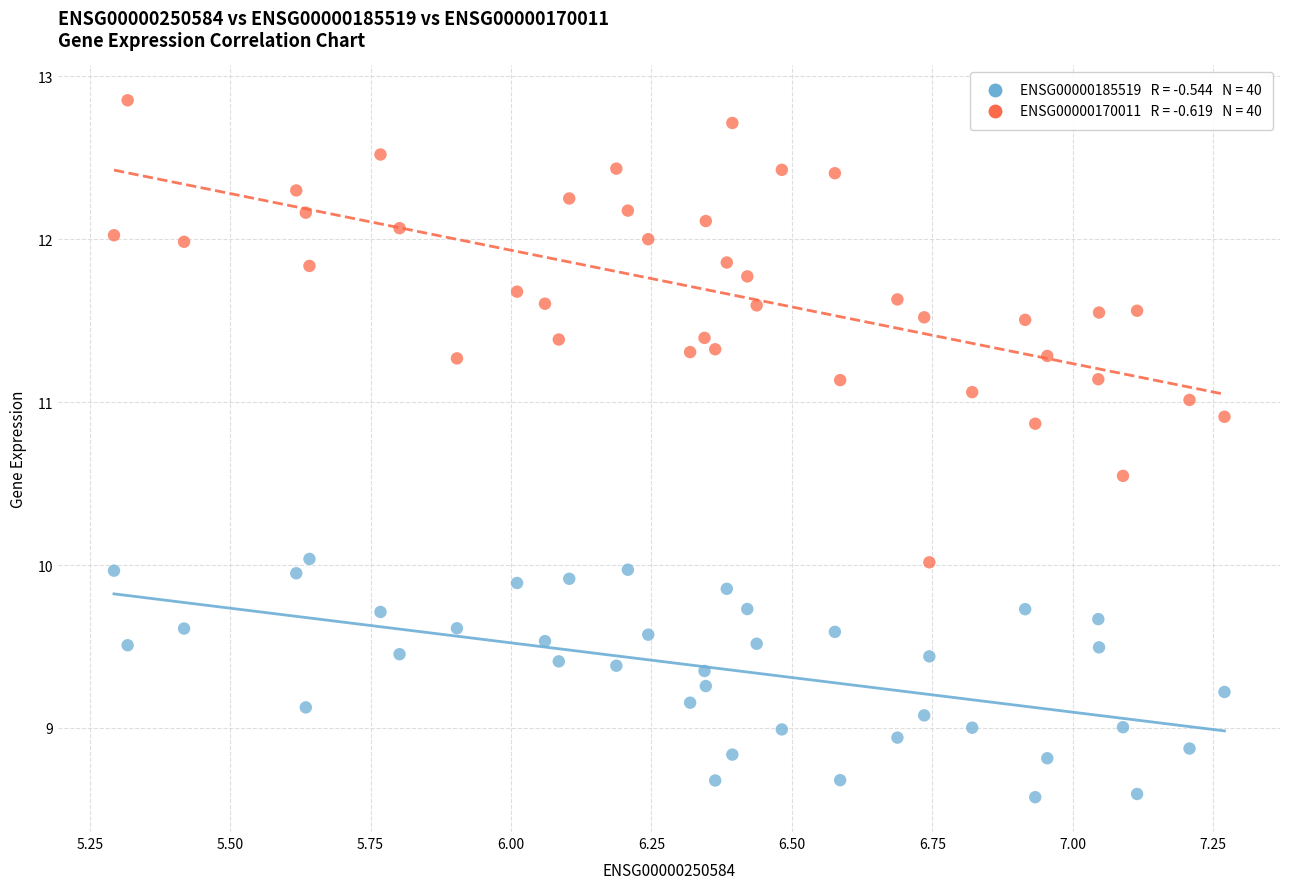

Across all data points, what is the range of X values (max minus min)?

2.0